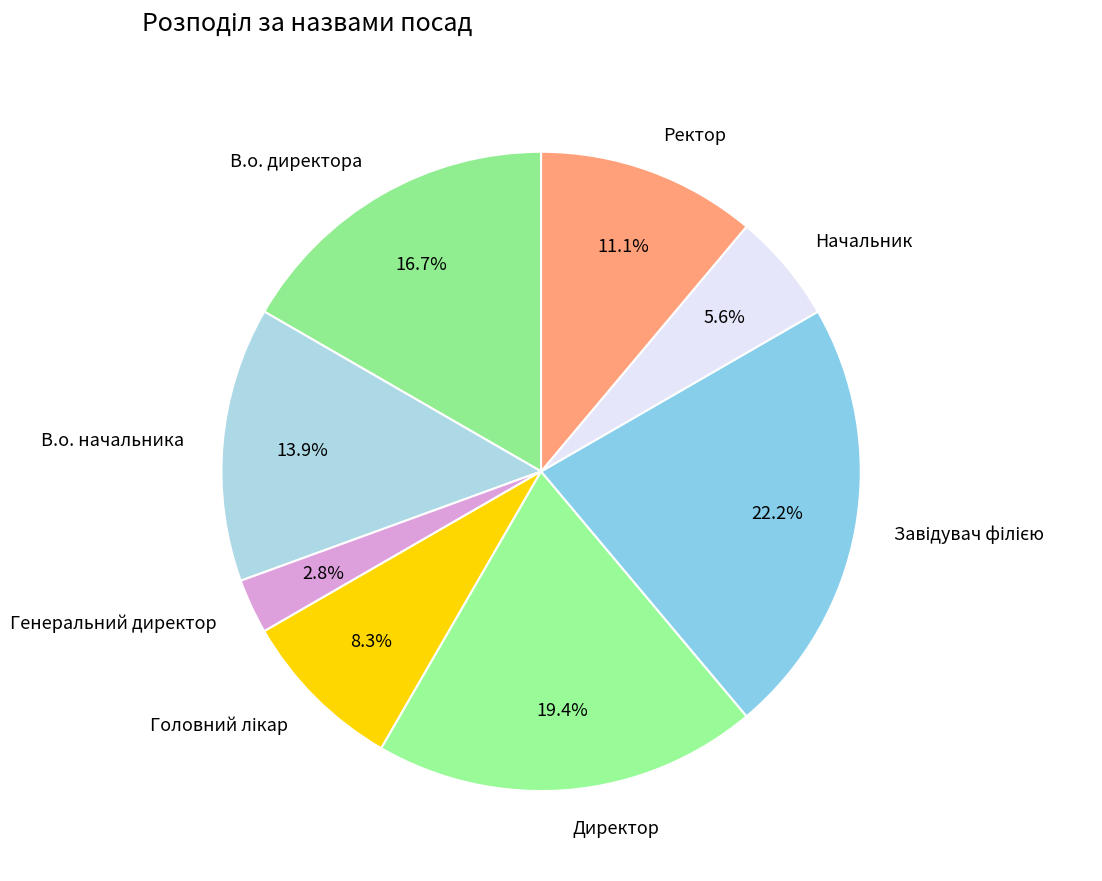

Which category has the smallest portion of the pie?

Генеральний директор